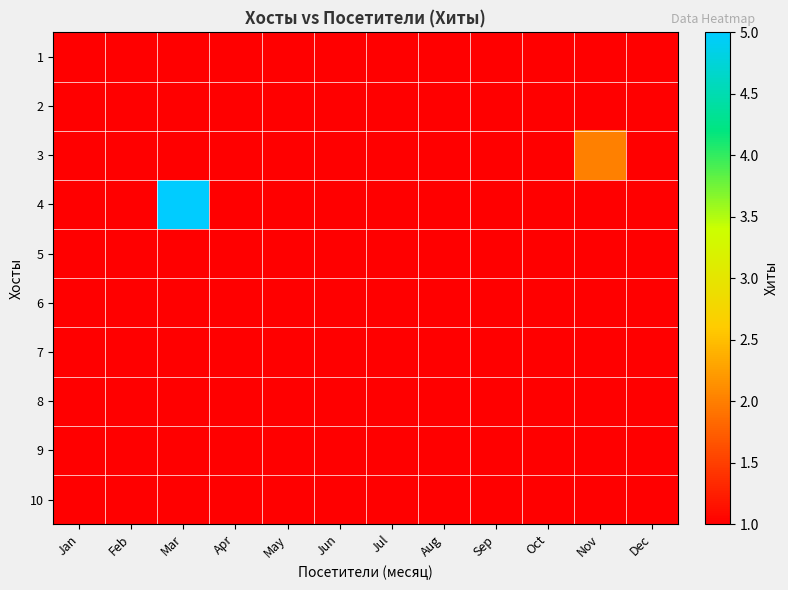

Which has a higher value, Dec or Jun?

Dec